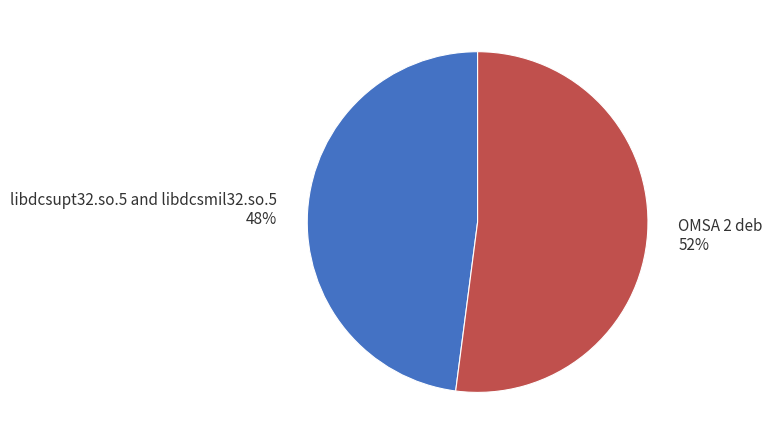

Which category has the biggest portion of the pie?

OMSA 2 deb